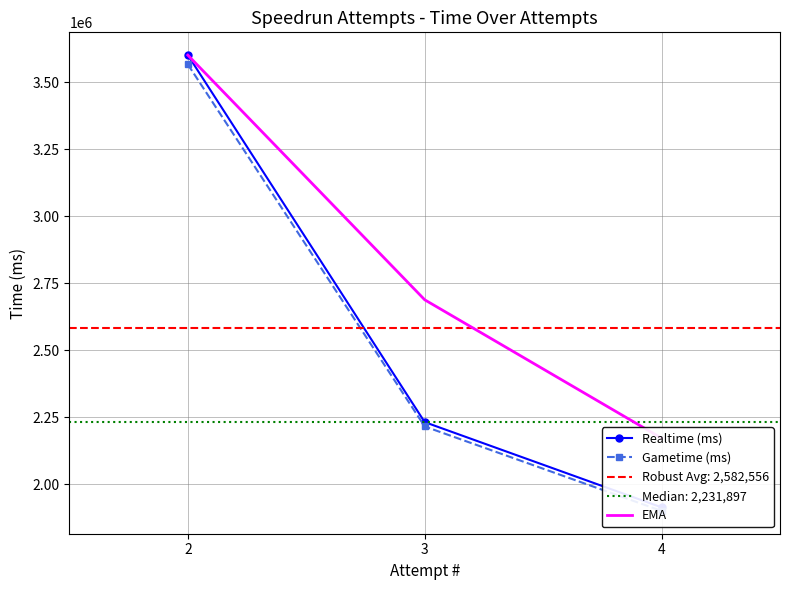

What is the difference between the highest and lowest values at 3?

473075.3